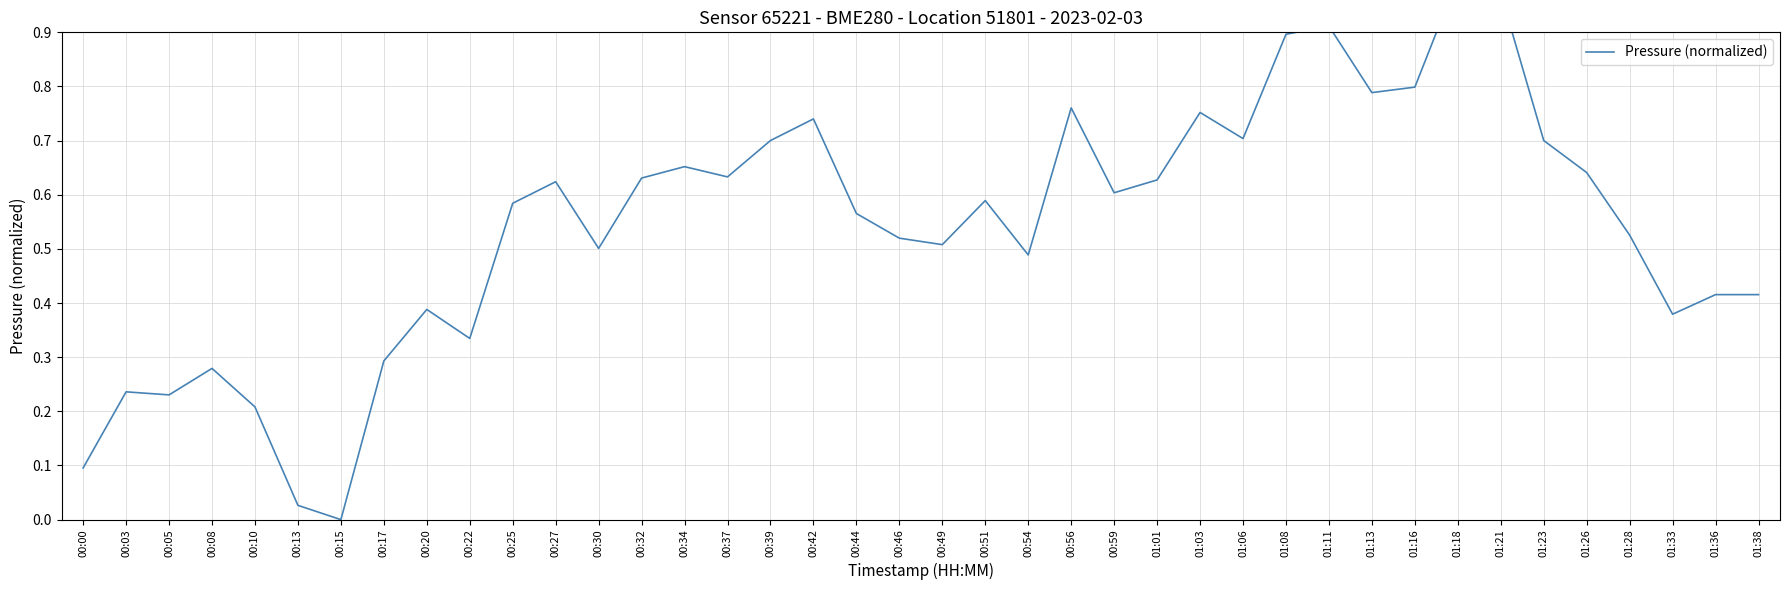

What is the change in value from 00:17 to 01:01?

+0.3